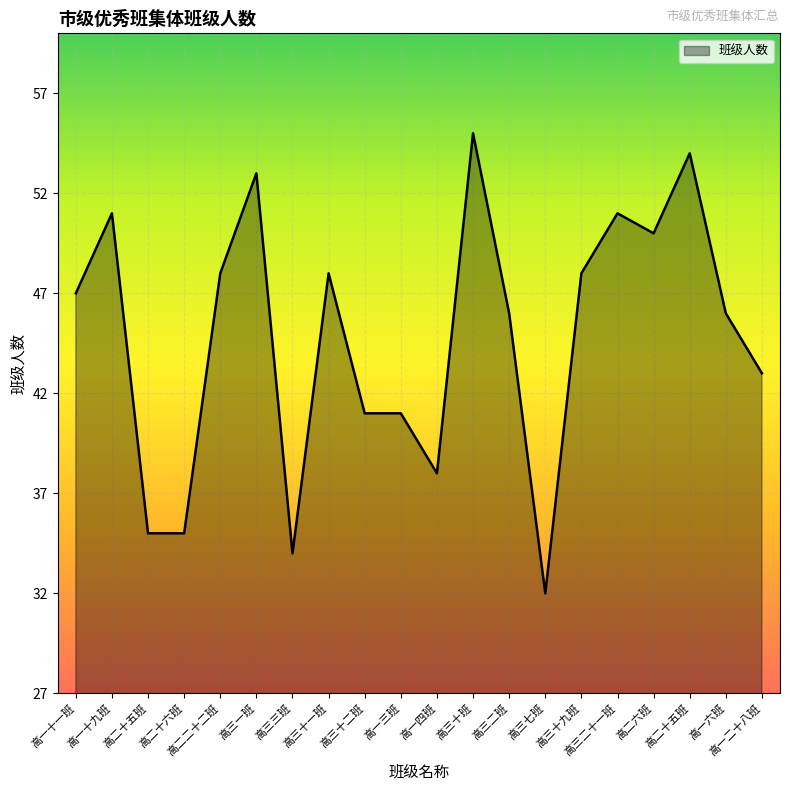

Does the chart have visible grid lines?

Yes